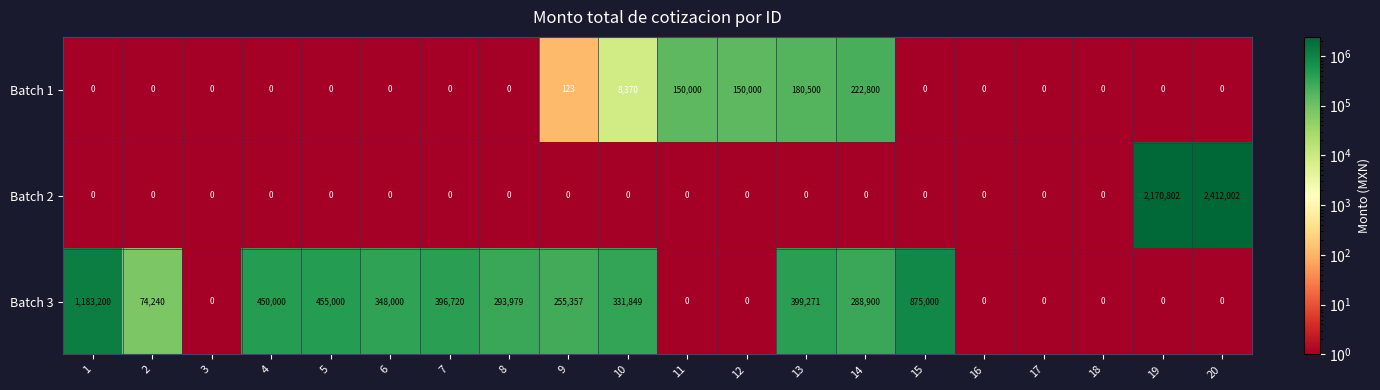

Which series has the largest total across all categories?

Batch 3